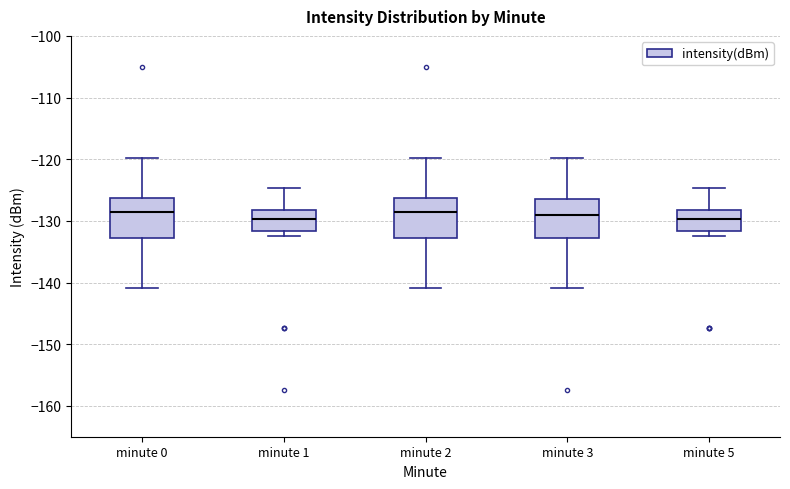

Reading left to right, transcribe this box plot: for each box, give where its median line is, the range the box spans, and where its two whiskers end, as read against the y-axis. The values are not printed on the chart, so give them approximately, as read against the axis.

minute 0: median -129, box -133 to -126, whiskers -141 to -120
minute 1: median -130, box -132 to -128, whiskers -132 (just below the box's lower edge) to -125
minute 2: median -129, box -133 to -126, whiskers -141 to -120
minute 3: median -129, box -133 to -126, whiskers -141 to -120
minute 5: median -130, box -132 to -128, whiskers -132 (just below the box's lower edge) to -125